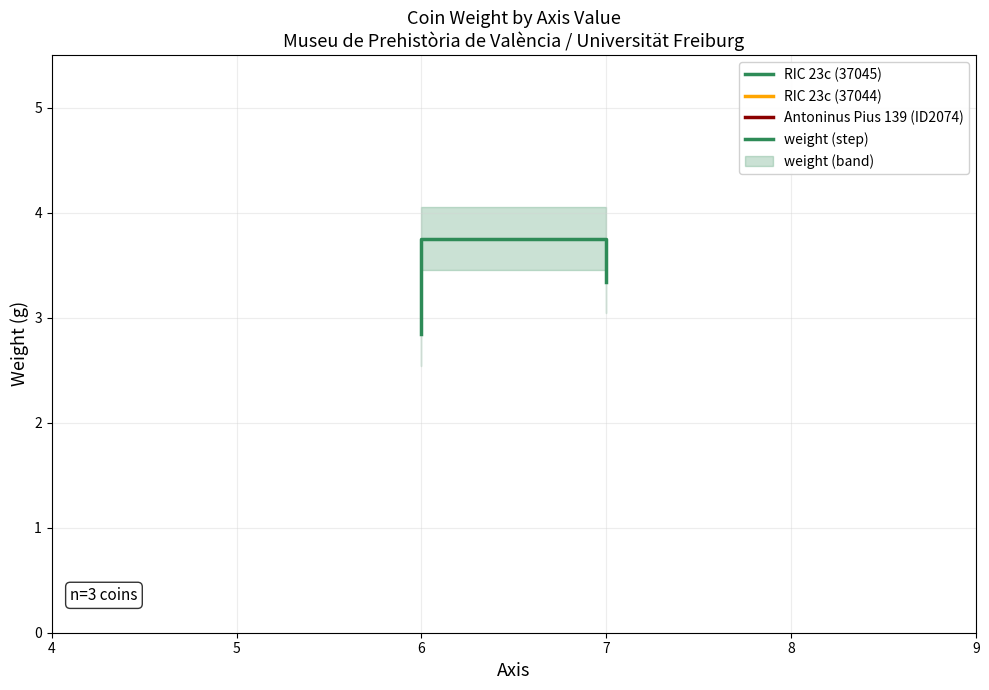

What is the difference between the maximum and second lowest values?

0.4